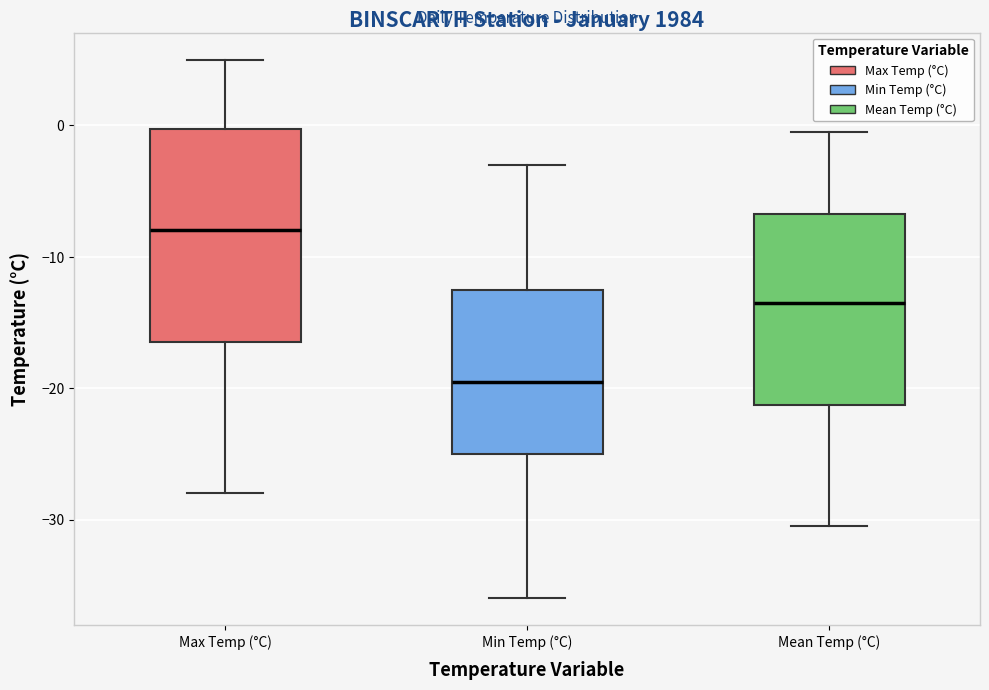

Reading left to right, read every box against the y-axis: the position of its median line, the range the box covers, and the ends of its whiskers. The values are not printed on the chart, so give them approximately, as read against the axis.

Max Temp (°C): median -8, box -16 to 0, whiskers -28 to 5
Min Temp (°C): median -19, box -25 to -12, whiskers -36 to -3
Mean Temp (°C): median -13, box -21 to -7, whiskers -30 to 0